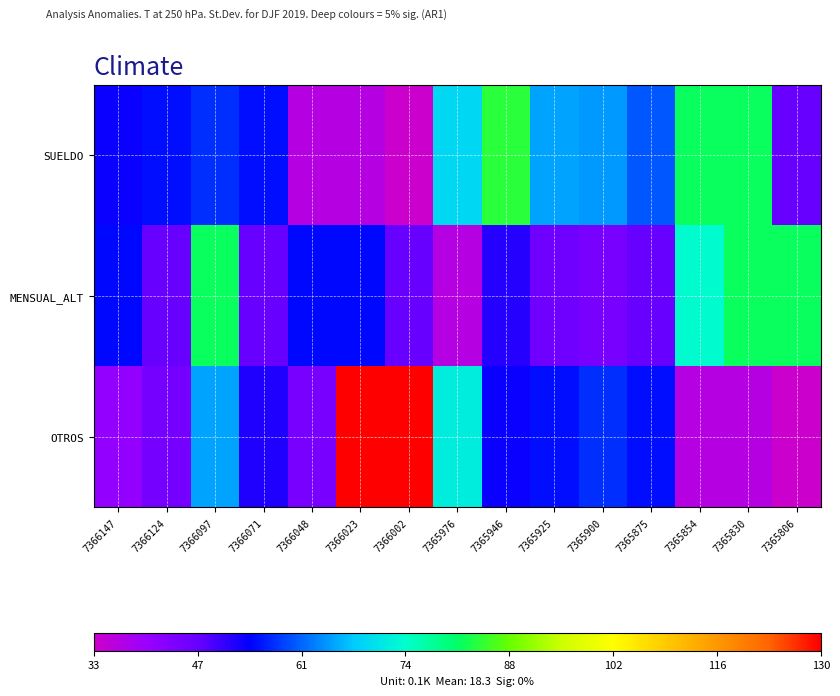

Between 7366097 and 7365900, which series saw the biggest shift?

MENSUAL_ALT